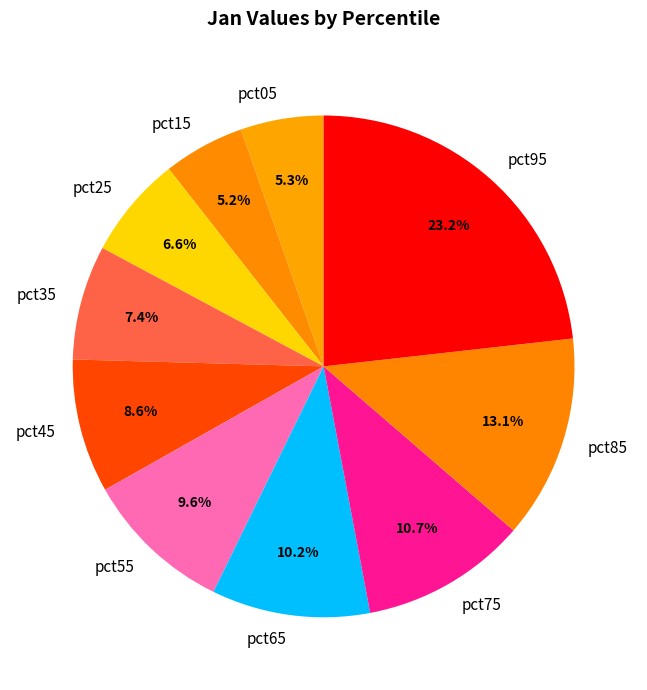

Which has a higher value, pct15 or pct65?

pct65